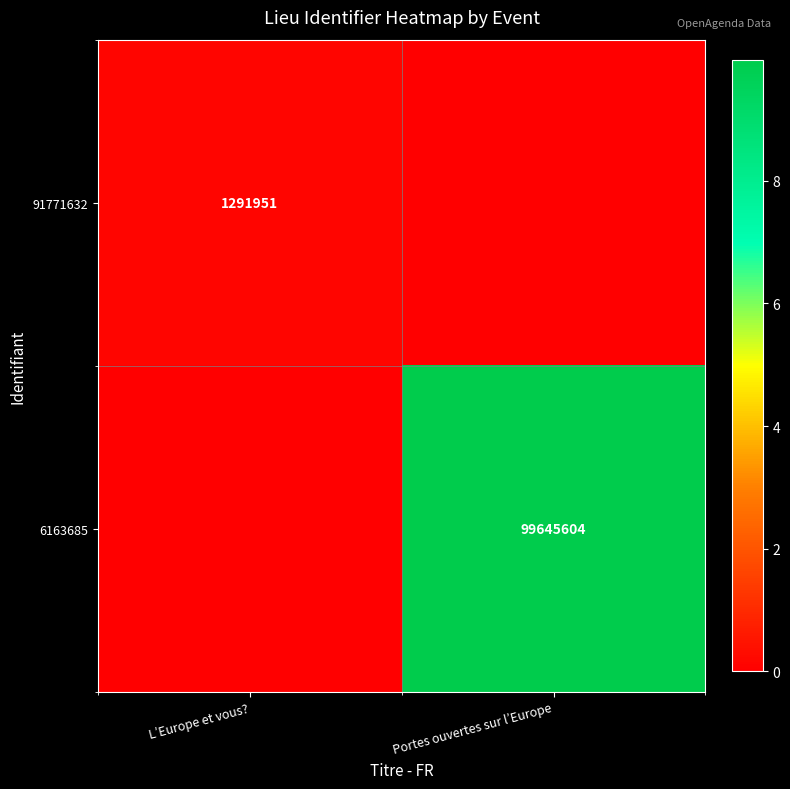

The value of 6163685 at Portes ouvertes sur l’Europe is 99645604. True or false?

True